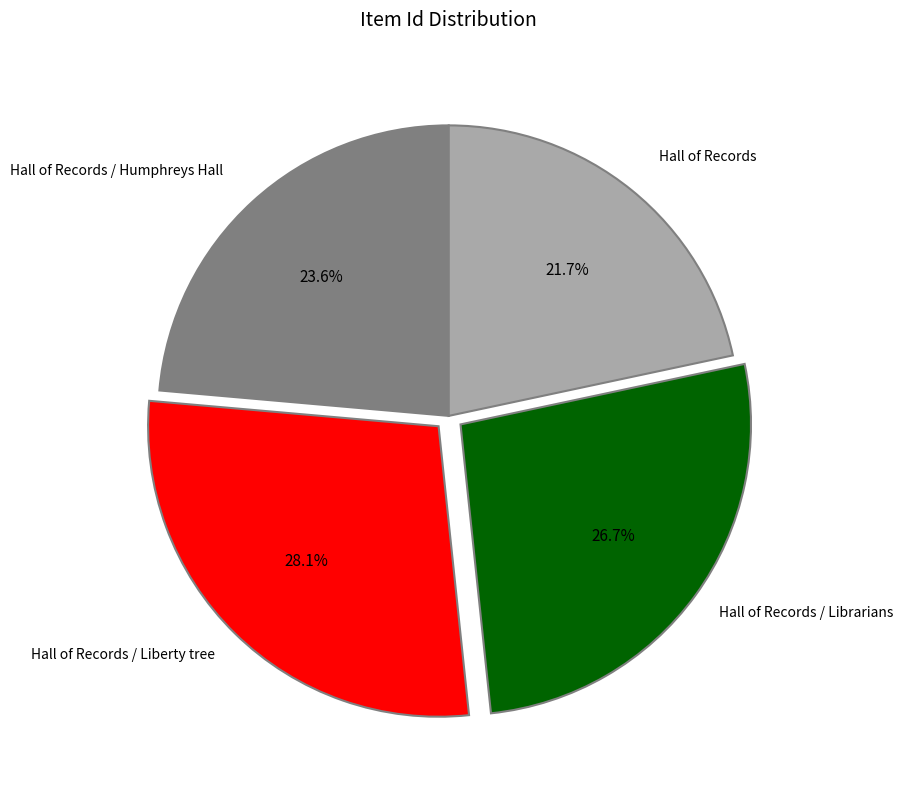

Between Hall of Records / Humphreys Hall and Hall of Records / Liberty tree, which is larger?

Hall of Records / Liberty tree